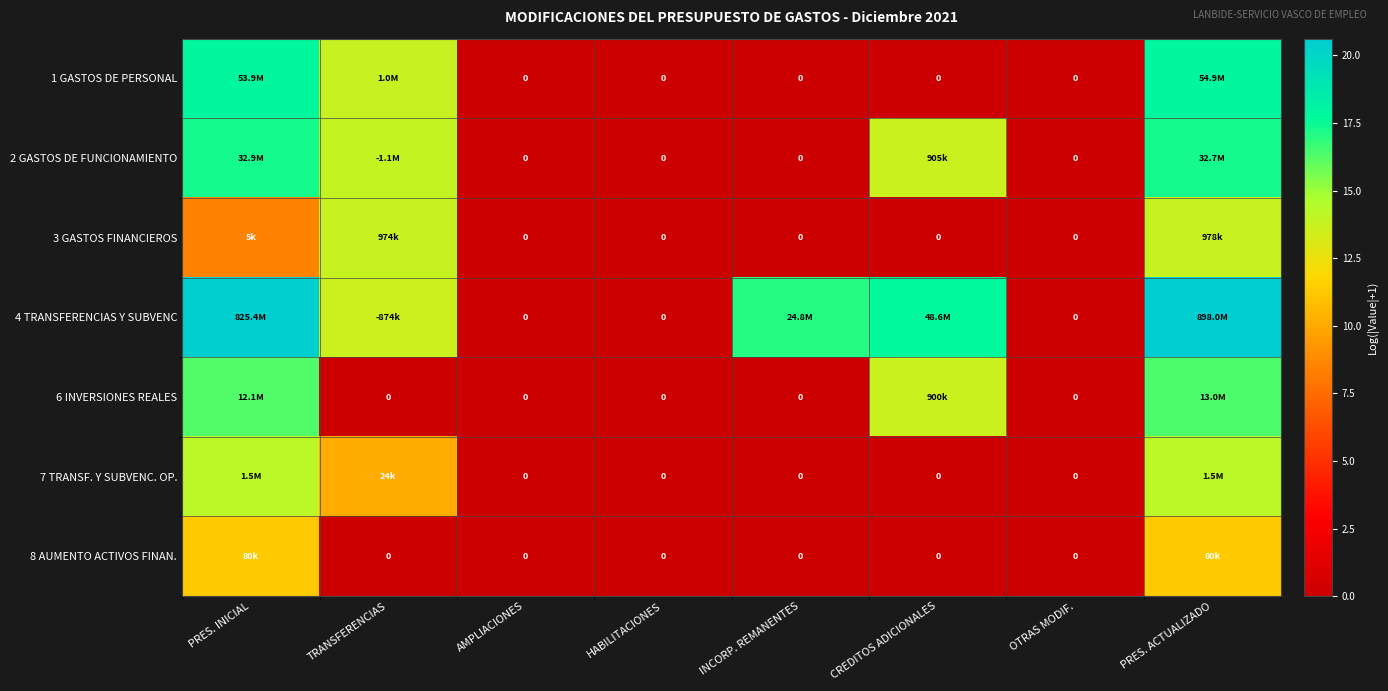

At which label is 4 TRANSFERENCIAS Y SUBVENC closest to 10?

TRANSFERENCIAS